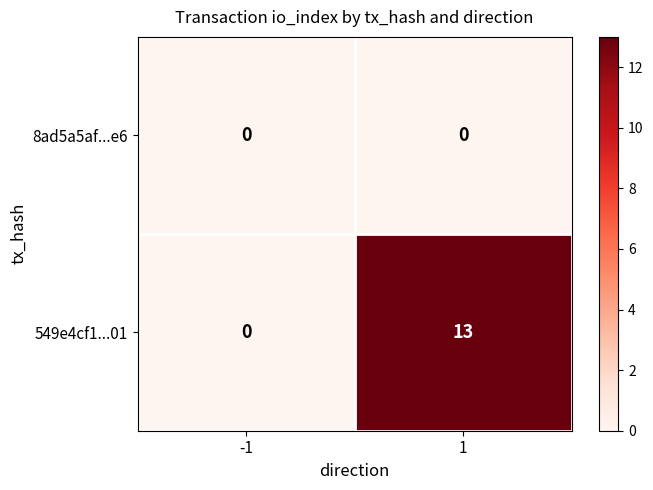

Is it true that 549e4cf1...01 equals 13 at 1?

True